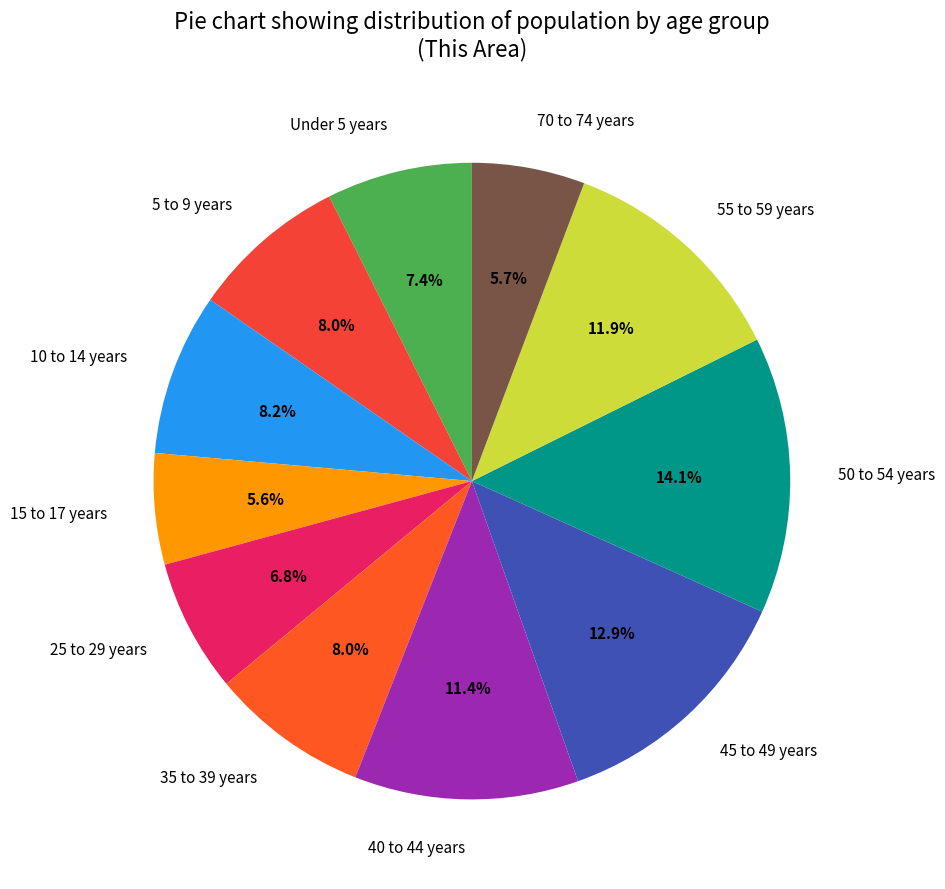

Which has a higher value, 70 to 74 years or 50 to 54 years?

50 to 54 years